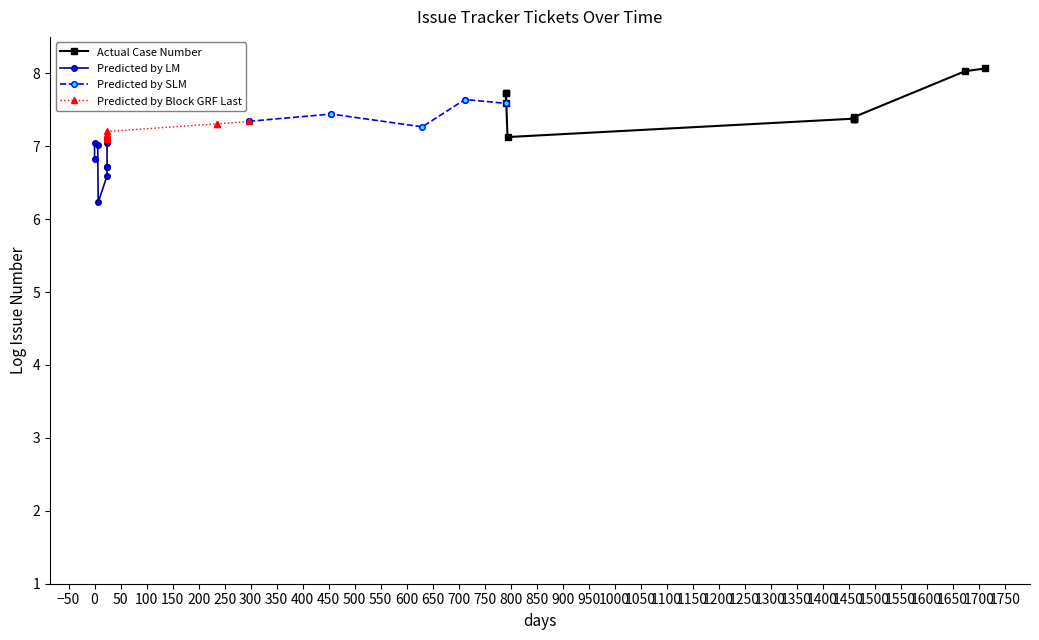

Does the chart have visible grid lines?

No